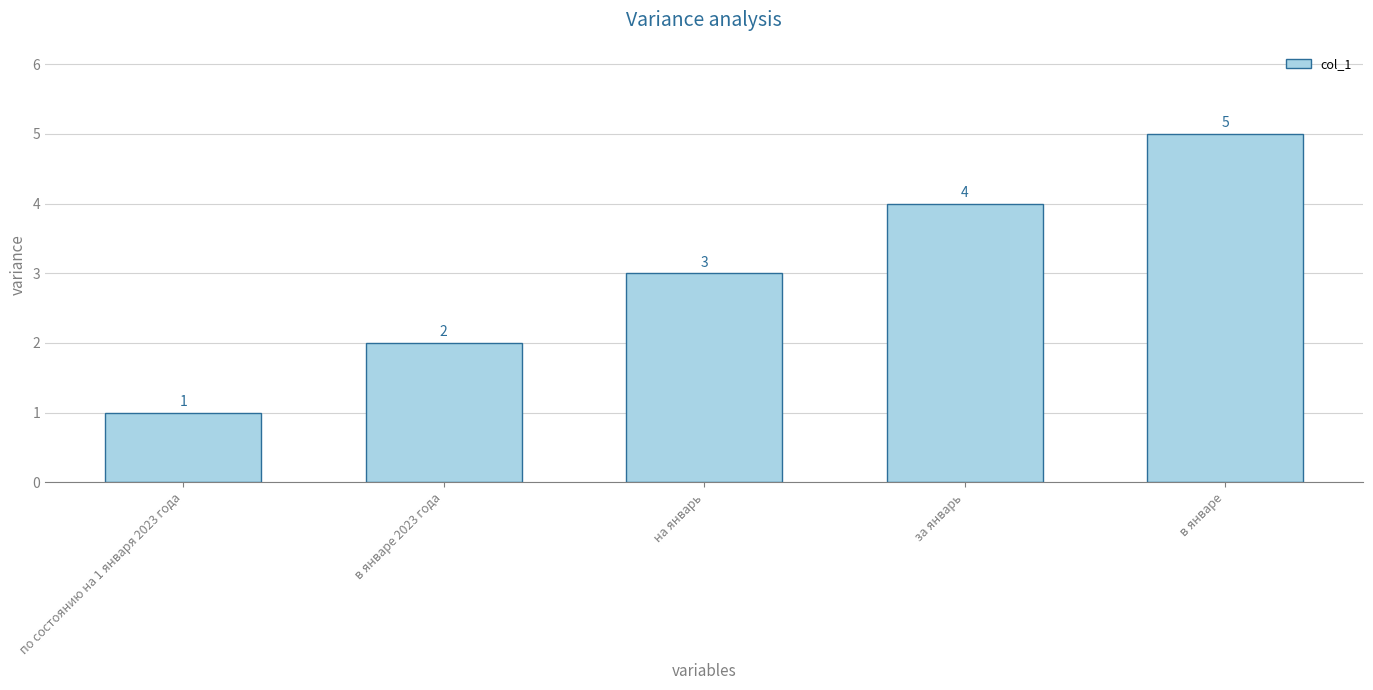

The chart shows a value of 4 at за январь. True or false?

True